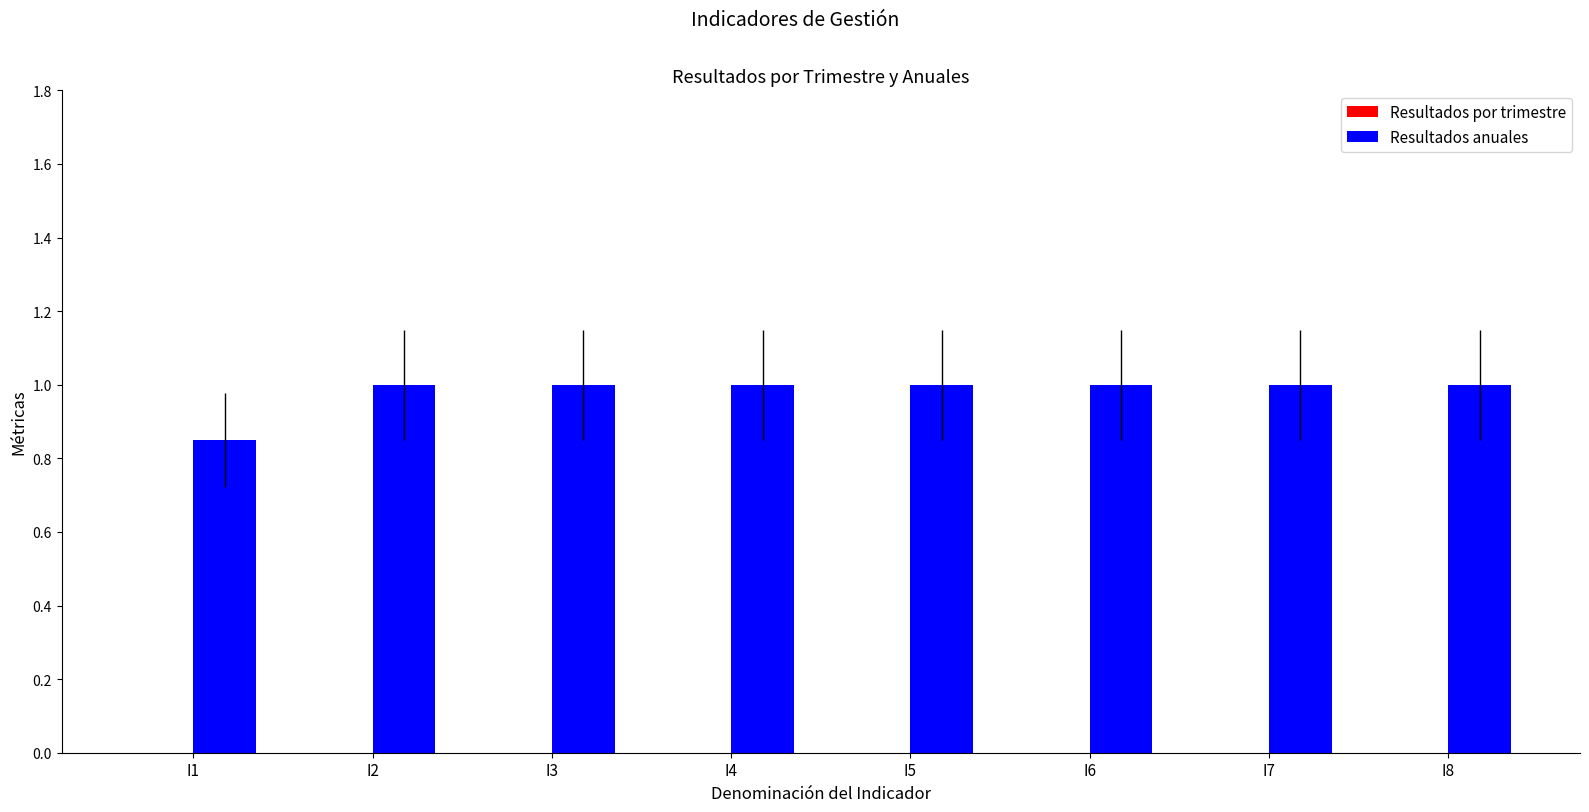

True or false: the data shows 1.4 at I6.

False